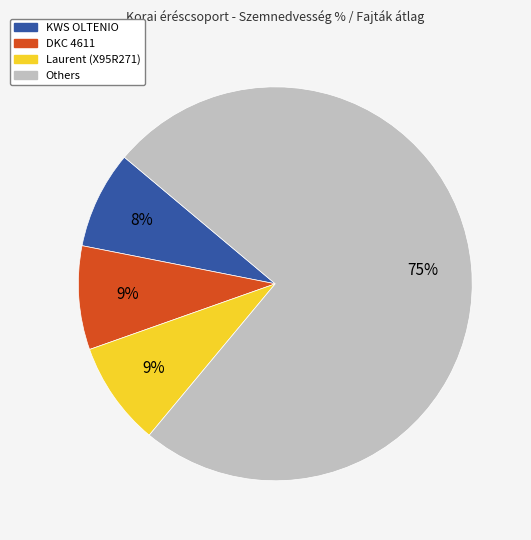

To the nearest percent, what is the average slice percentage?

25%